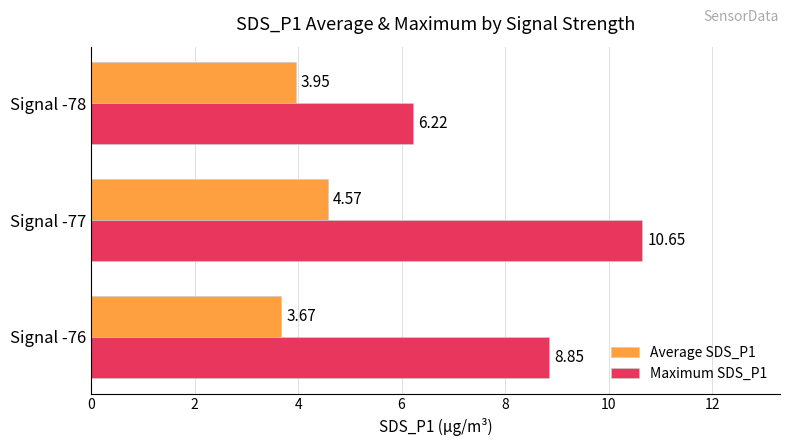

List the series in order of their peak value, highest first.

Maximum SDS_P1, Average SDS_P1